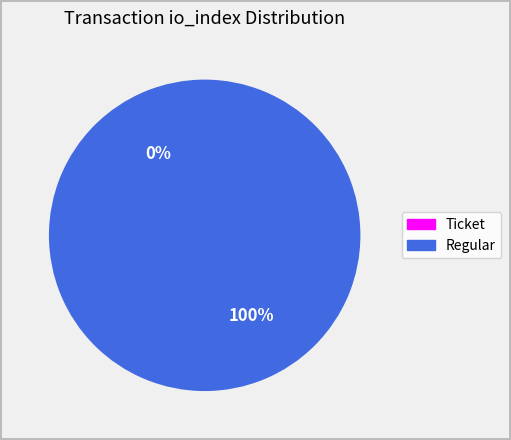

Is the sum of Regular and Ticket greater than half?

Yes